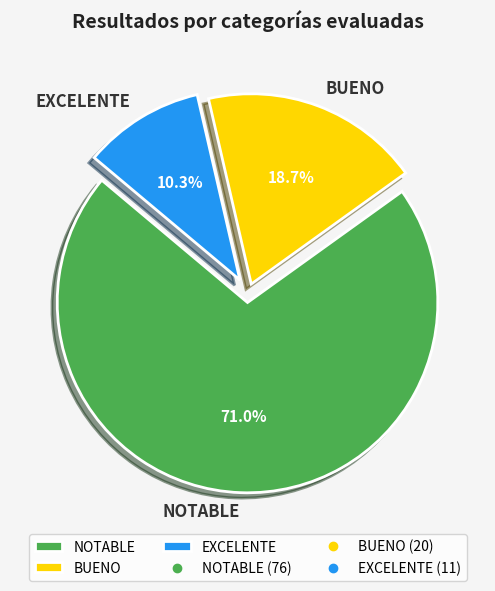

Is it true that EXCELENTE is 10% of the pie?

True